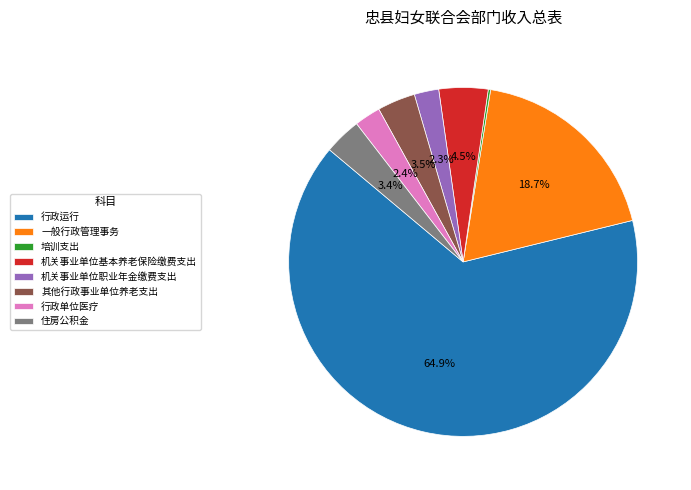

Which has a higher value, 一般行政管理事务 or 机关事业单位基本养老保险缴费支出?

一般行政管理事务